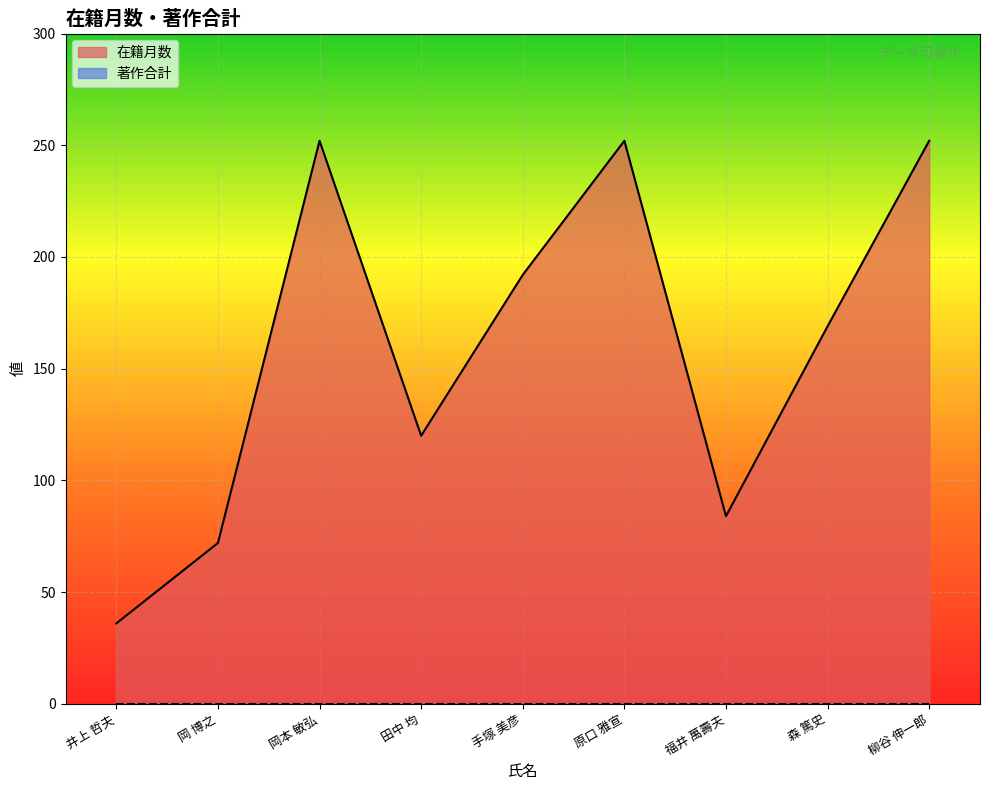

What is the ratio of the value at 岡本 敏弘 to the value at 田中 均?

2.1